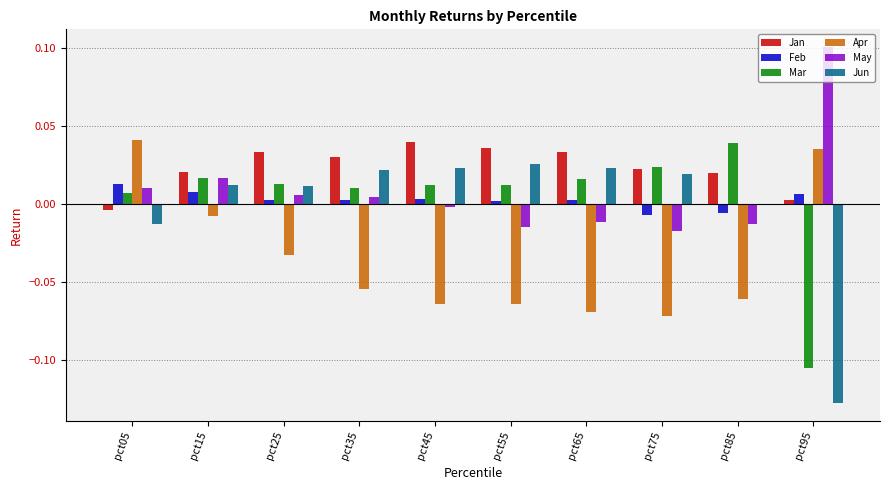

Is it true that Apr equals -0.0 at pct25?

True